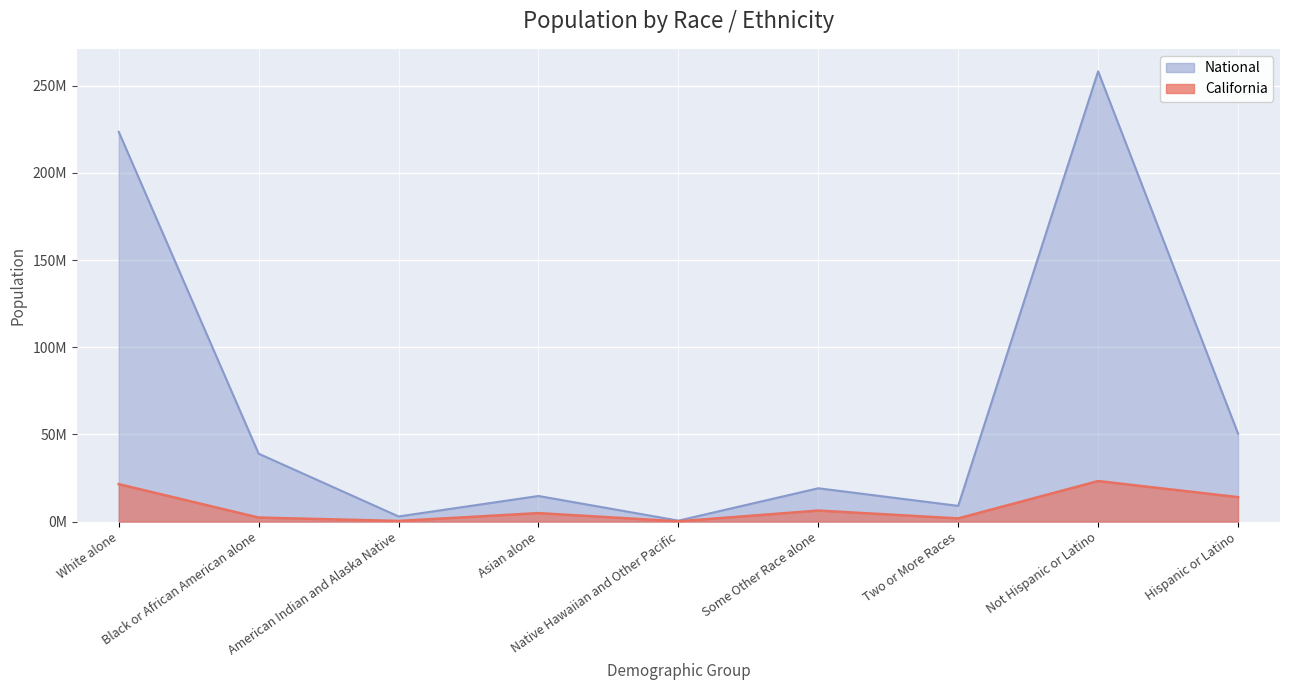

What is the average value of the National series?

68610120